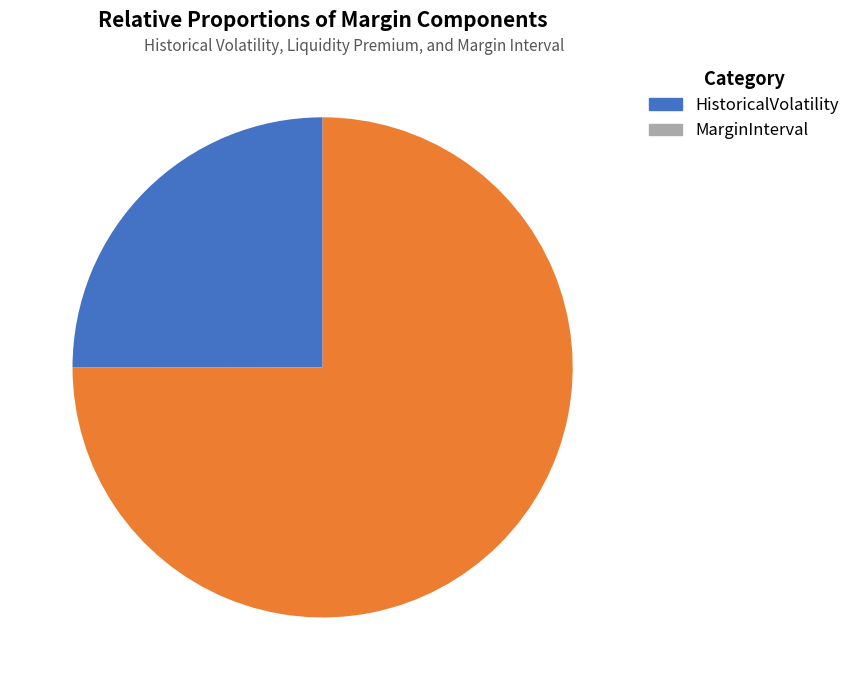

Is there a majority slice in this chart?

Yes